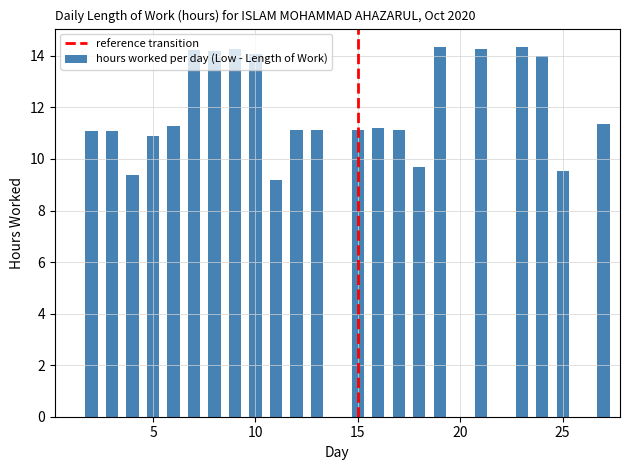

What is the greatest value displayed?

14.3